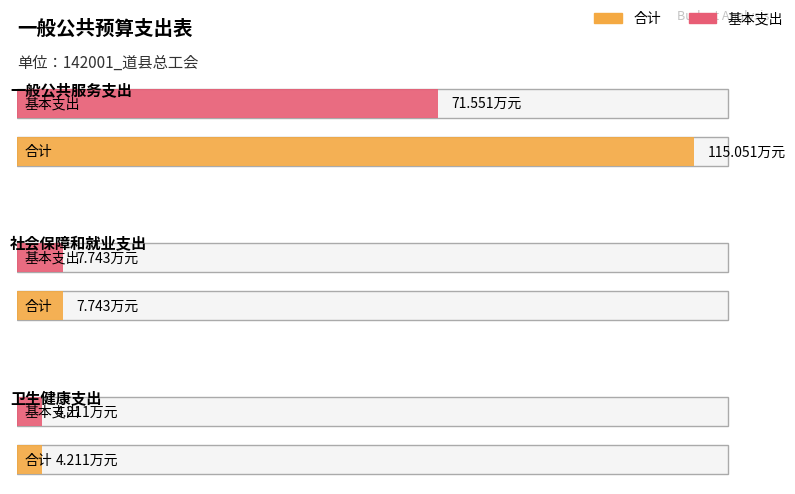

Rank the series by their average value, from lowest to highest.

基本支出, 合计